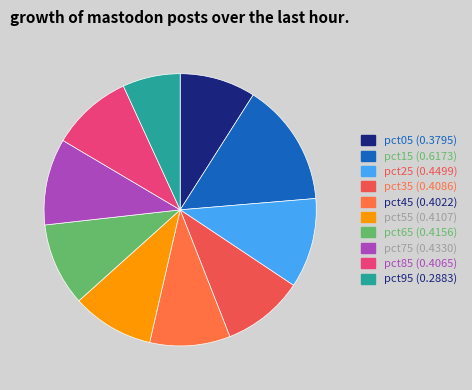

What is the largest slice in the pie chart?

pct15